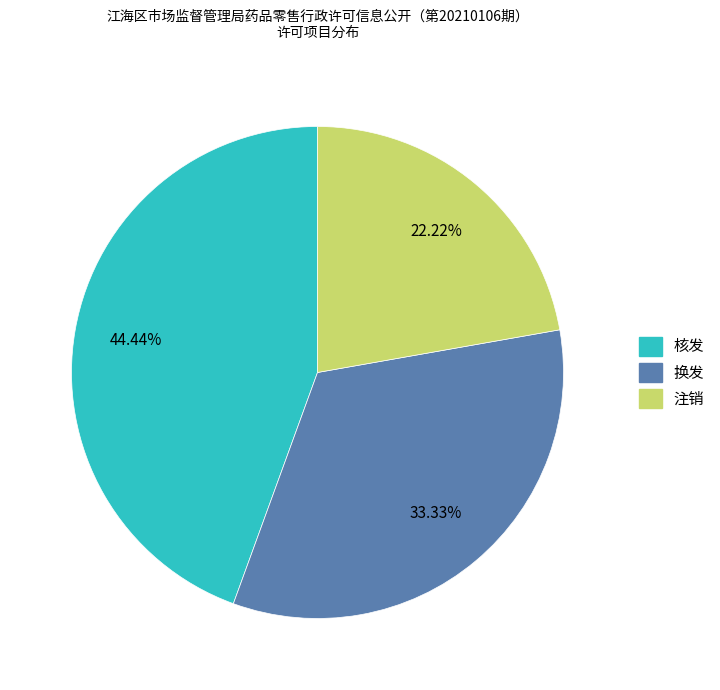

How many slices are in this pie chart?

3